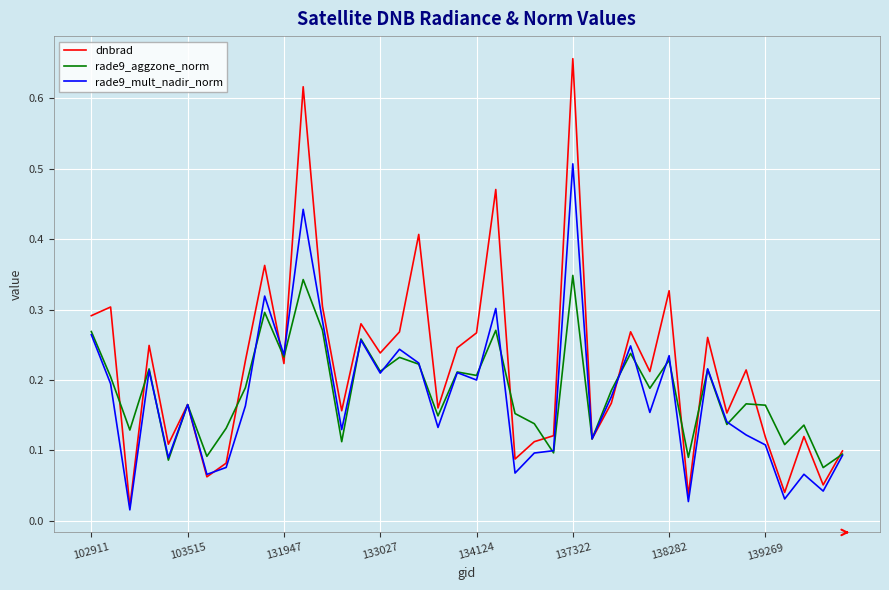

At how many categories does at least one series exceed 0?

40